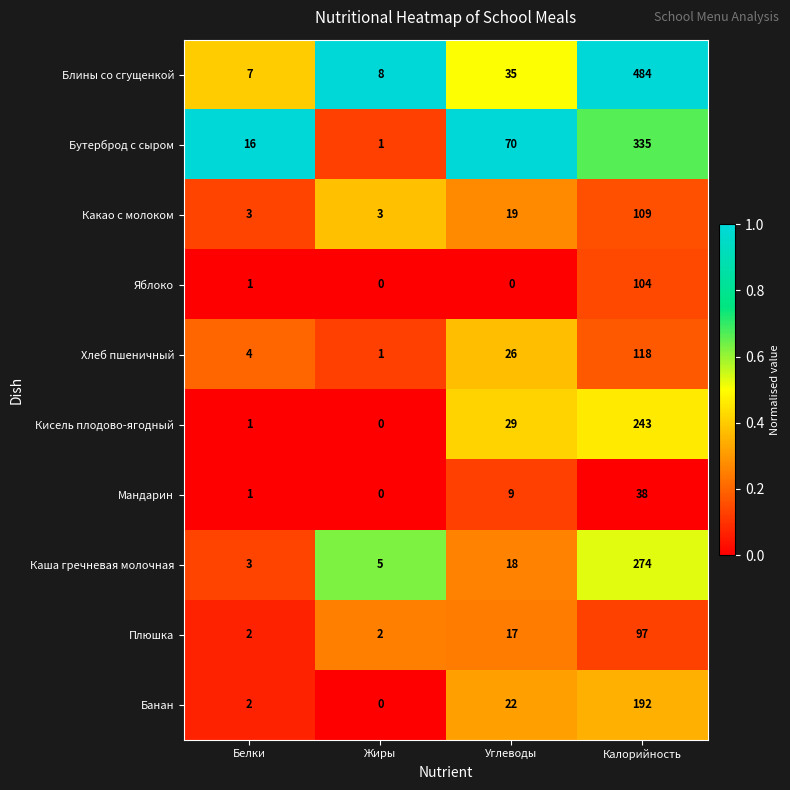

Between Белки and Калорийность, which series saw the biggest shift?

Блины со сгущенкой